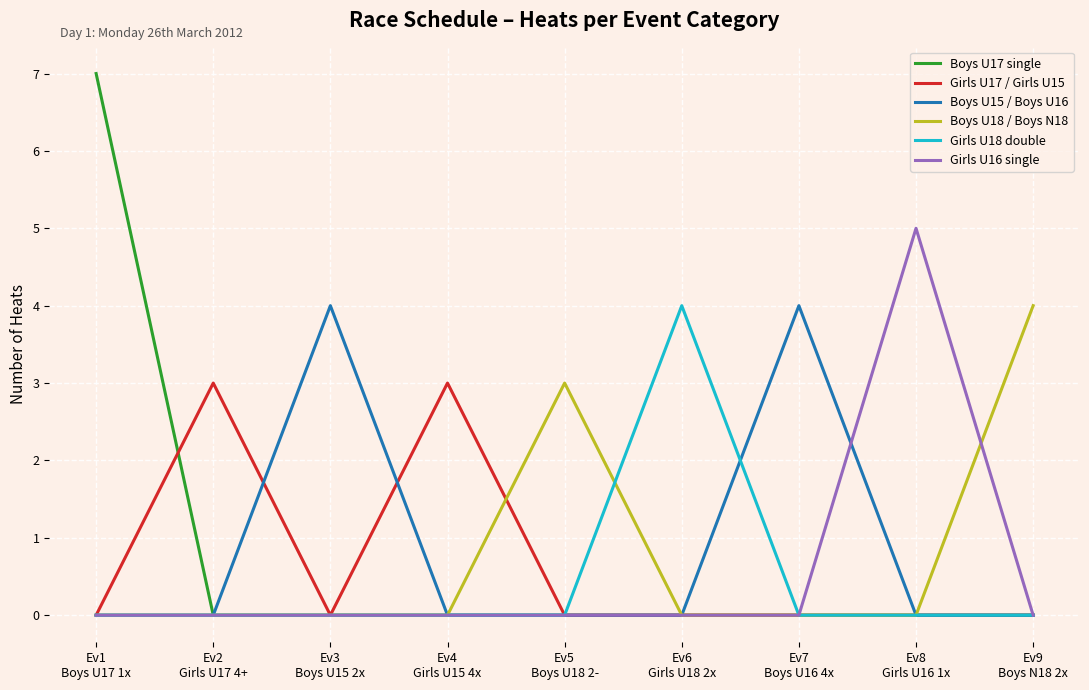

What is the maximum value shown in the chart?

7